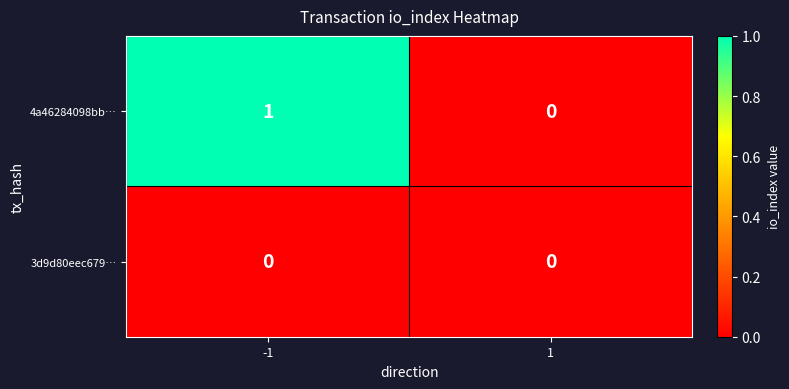

How many categories are shown in the chart?

2